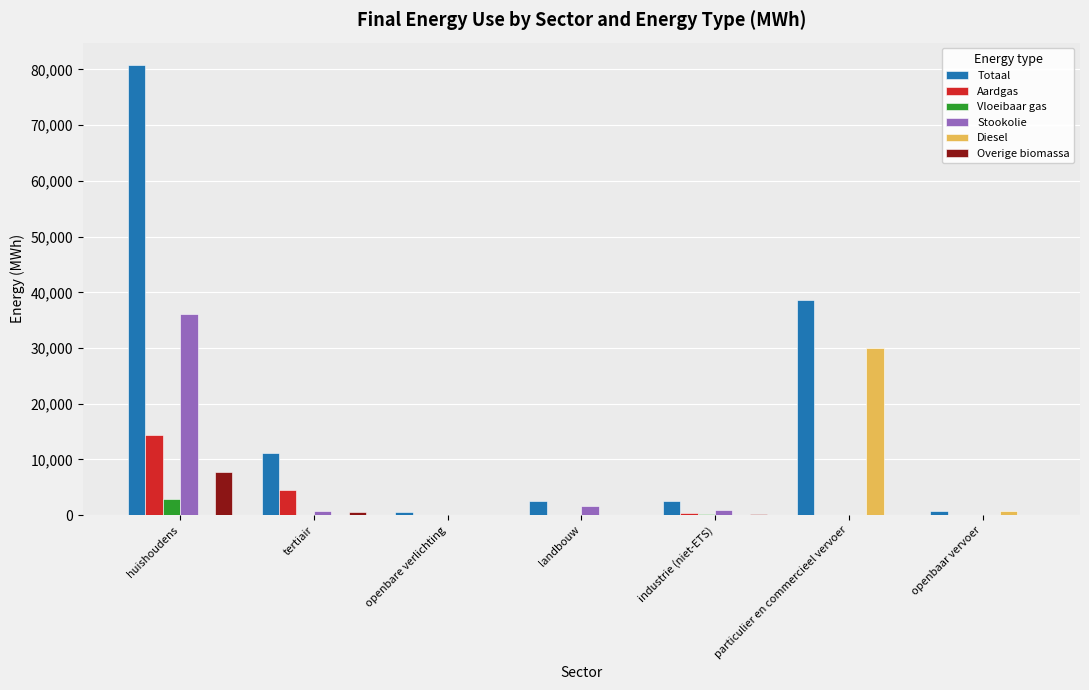

Is the value of Overige biomassa at tertiair greater than the value of Totaal at landbouw?

No